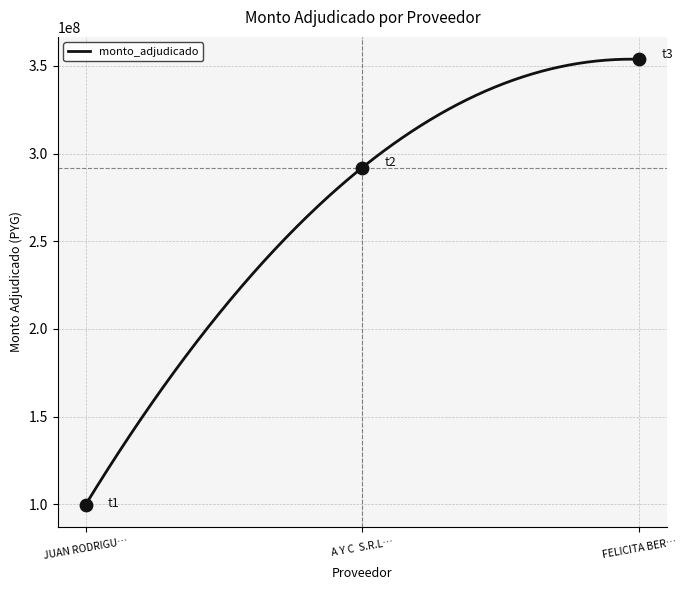

Approximately how many times larger is the value at FELICITA BERNAL MERCADO compared to JUAN RODRIGUEZ?

3.5